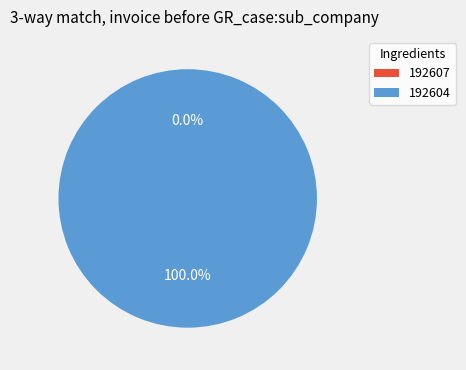

To the nearest percent, what is the difference between the 192604 and 192607 slice percentages?

100%